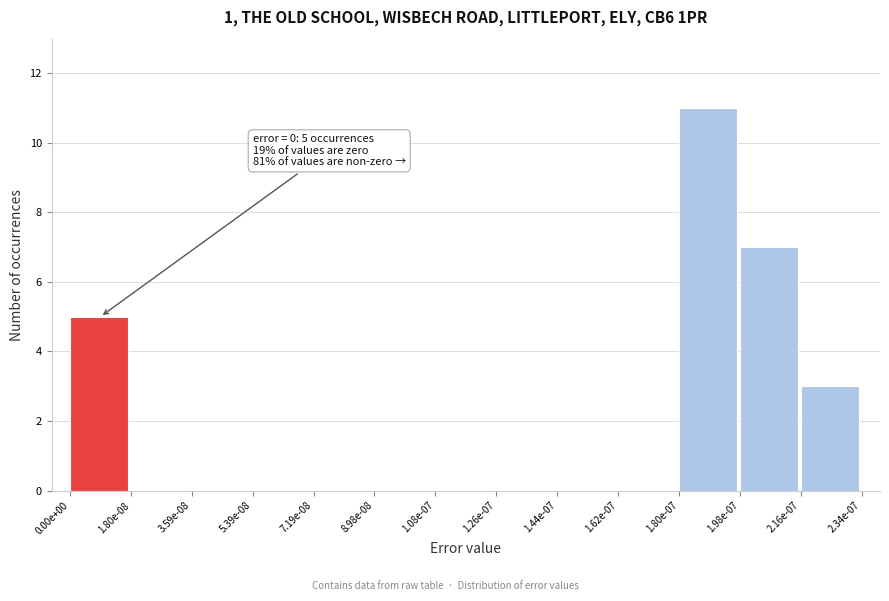

Reading left to right, what are all the values shown in this chart?

0.00e+00=5	1.80e-08=0	3.59e-08=0	5.39e-08=0	7.19e-08=0	8.98e-08=0	1.08e-07=0	1.26e-07=0	1.44e-07=0	1.62e-07=0	1.80e-07=11	1.98e-07=7	2.16e-07=3